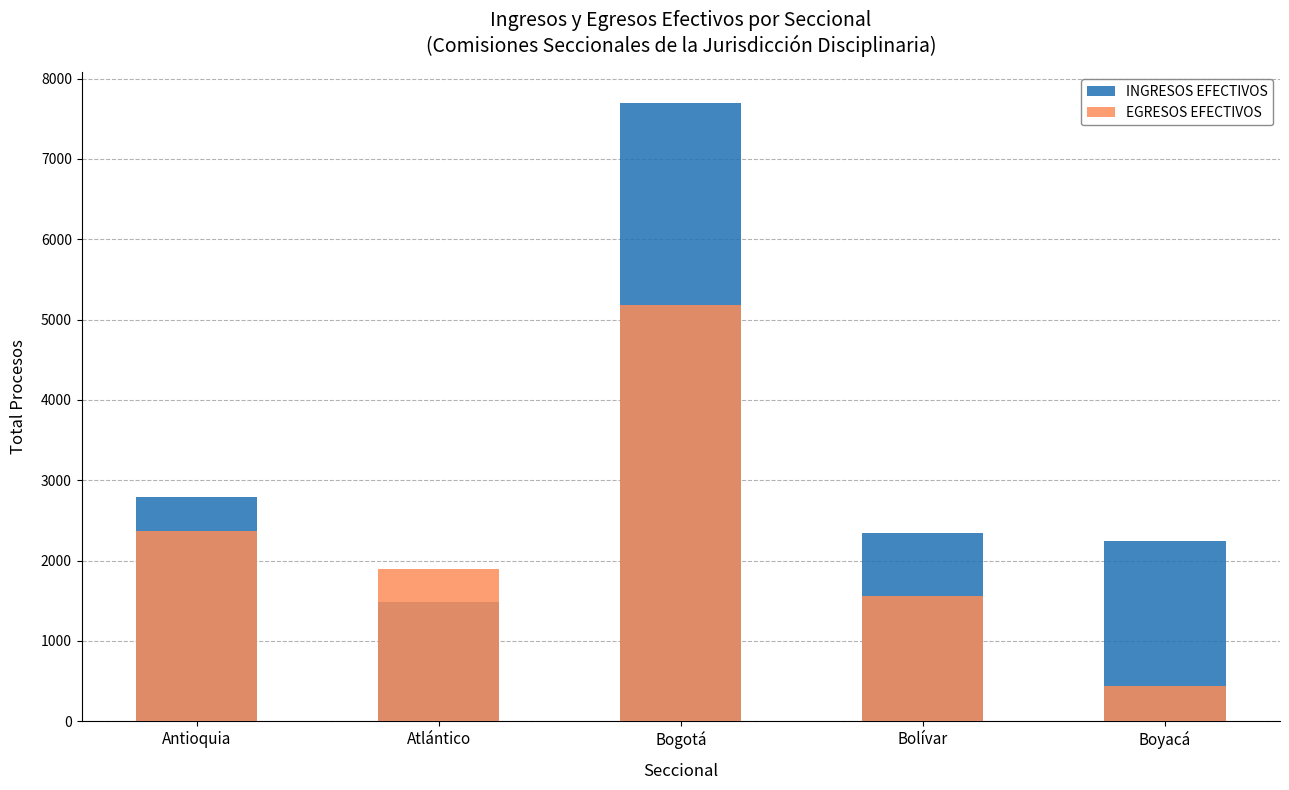

Does the chart contain any negative values?

No